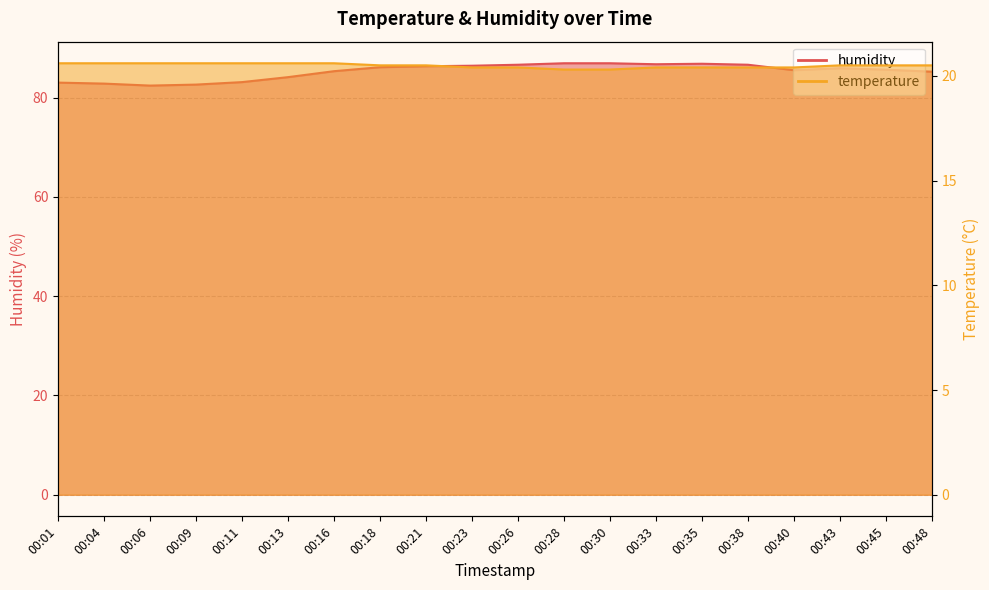

At which label does humidity first exceed 85?

00:16